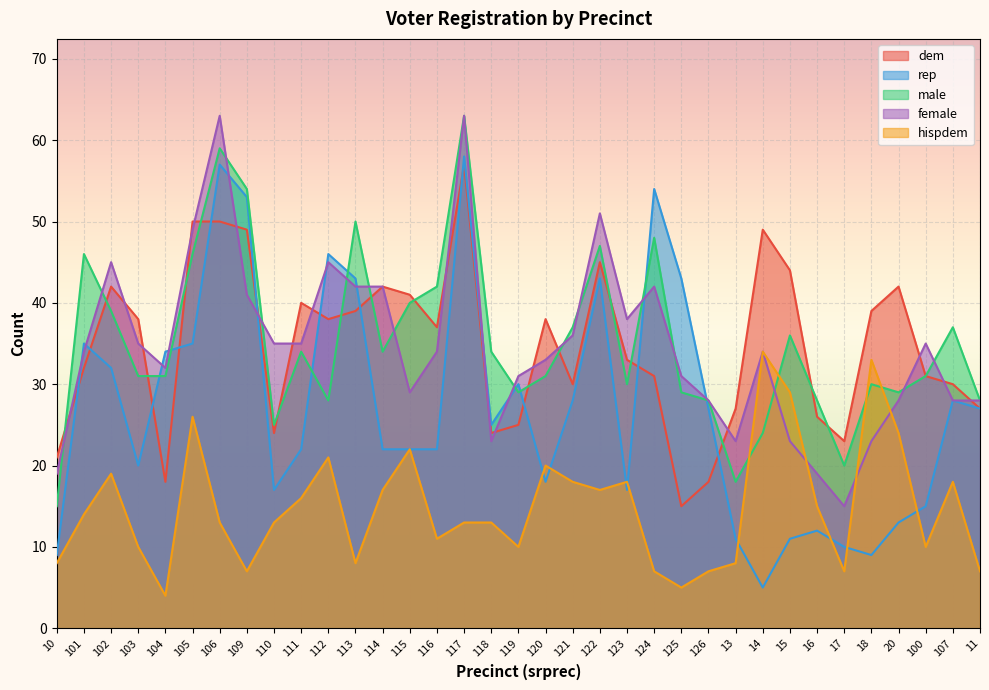

How many data points does each series have?

35